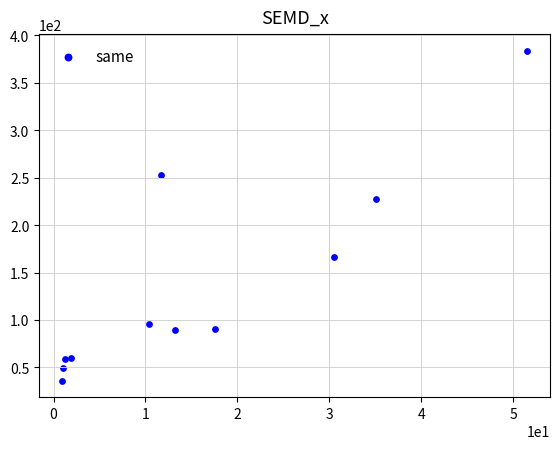

What is the range of Y values (max minus min)?

348